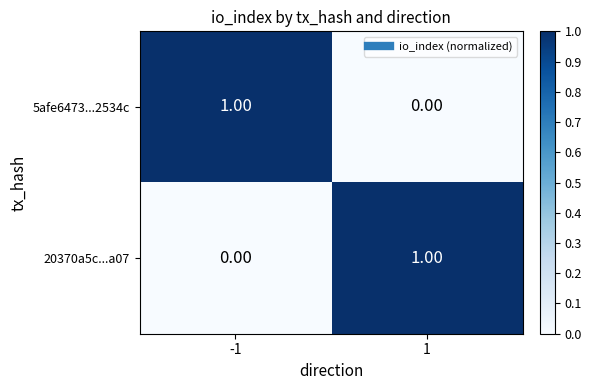

What is the greatest value displayed?

1